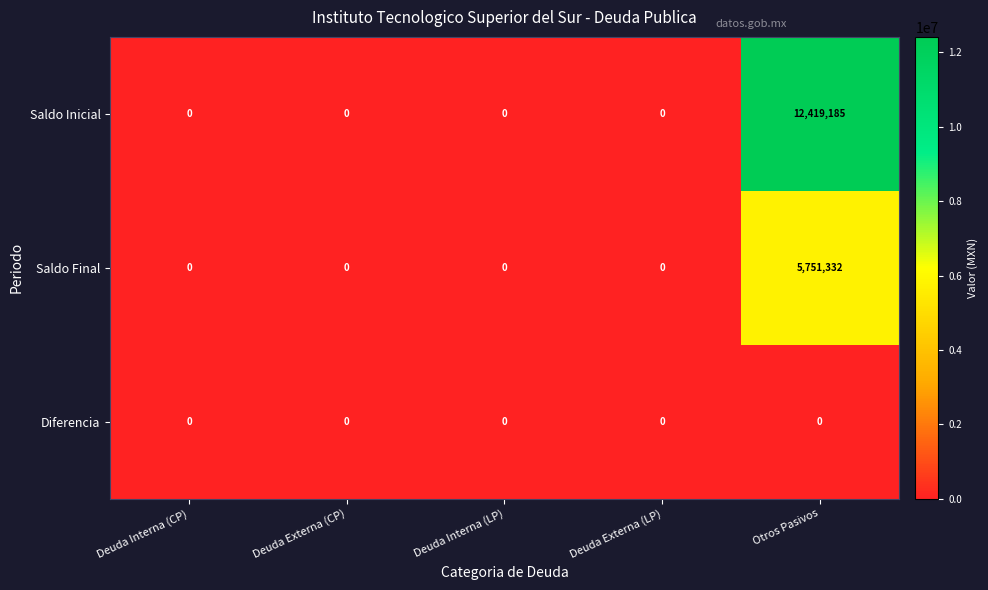

At which category does the chart reach its peak across all series?

Otros Pasivos